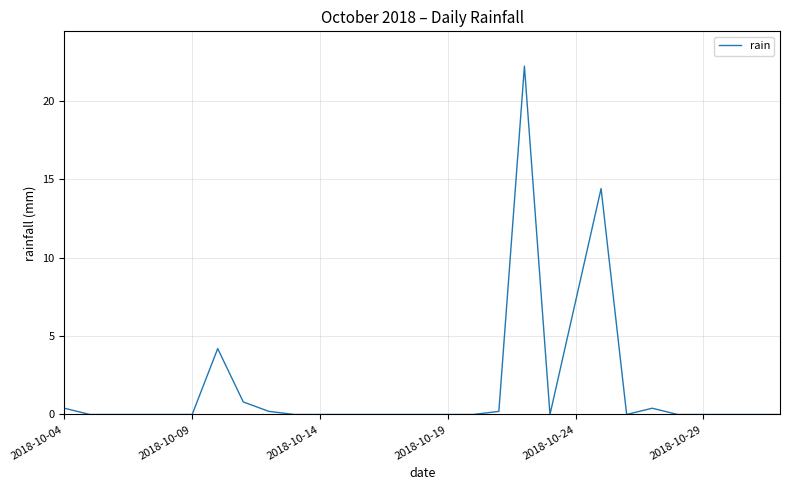

What is the difference between the maximum and minimum values?

22.2